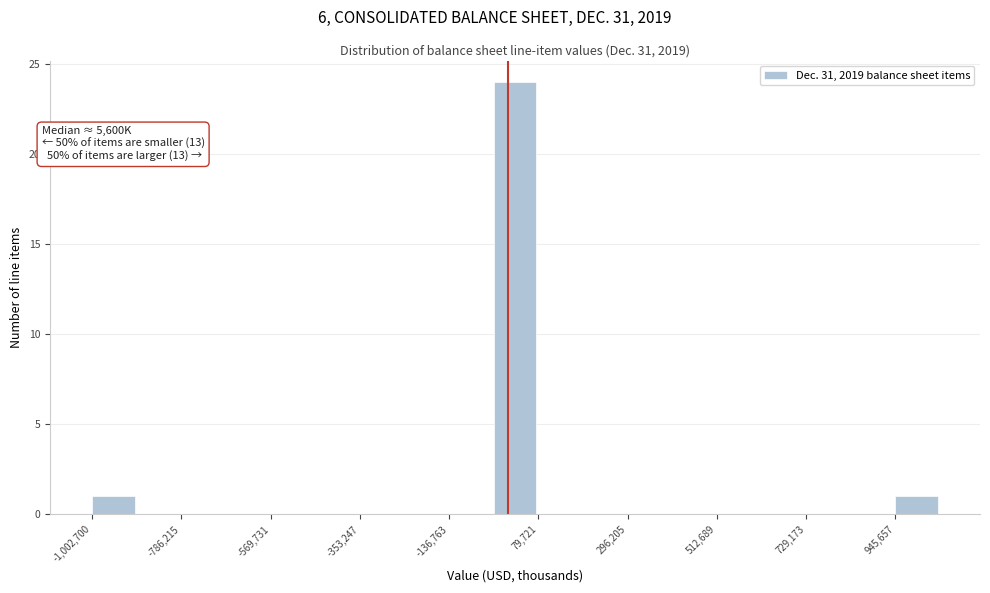

Around what value on the x-axis is the tallest bar? Give the approximate position of its centre, as read against the axis.

0